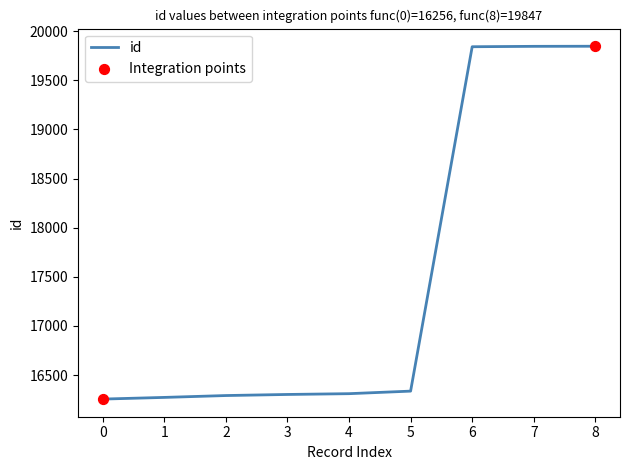

Which has a higher value, 7 or 0?

7